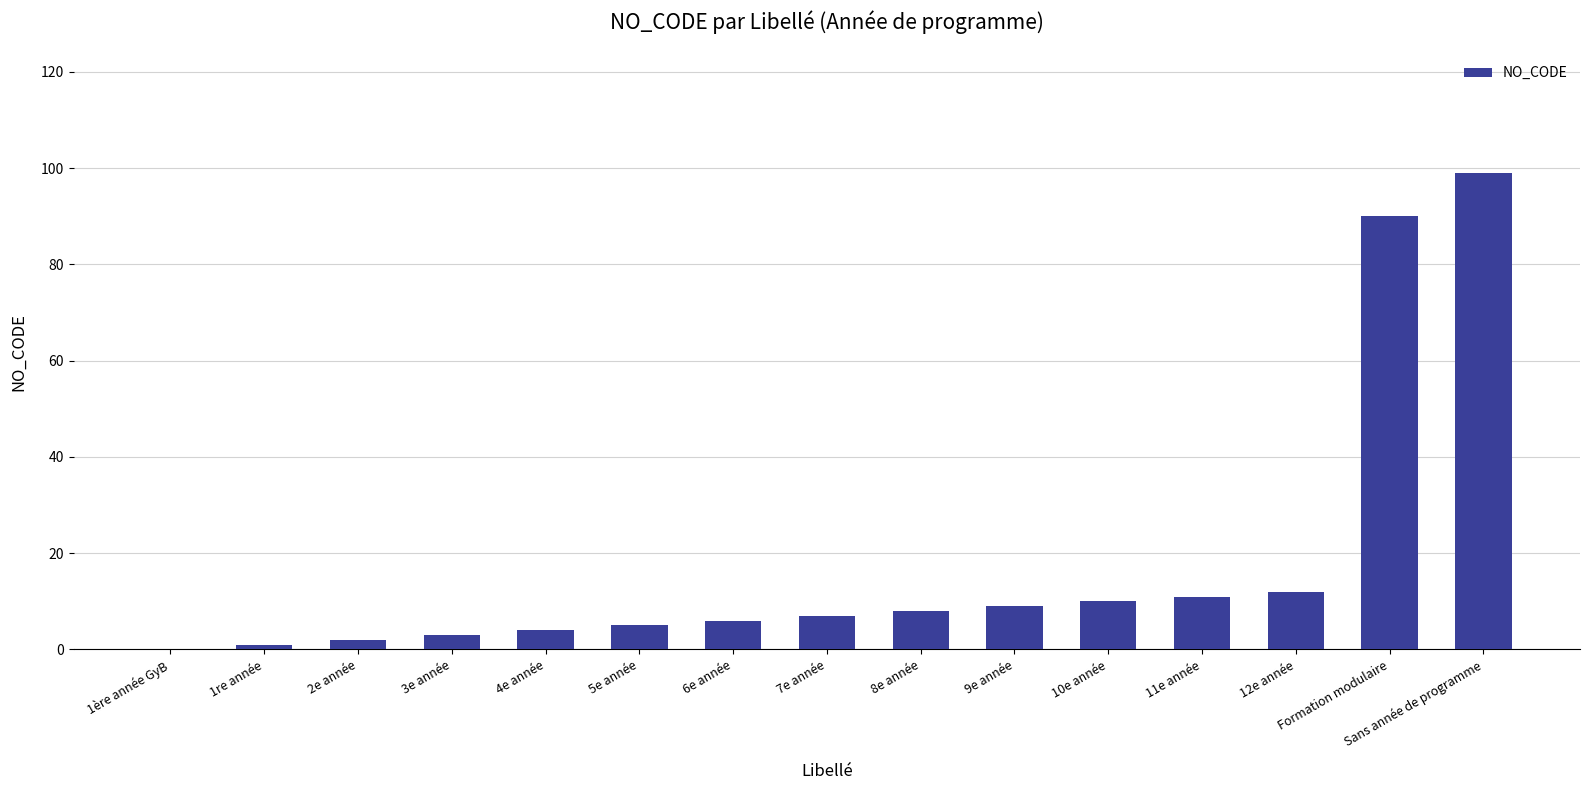

Reading left to right, list all the values displayed in this chart.

1ère année GyB=0	1re année=1	2e année=2	3e année=3	4e année=4	5e année=5	6e année=6	7e année=7	8e année=8	9e année=9	10e année=10	11e année=11	12e année=12	Formation modulaire=90	Sans année de programme=99